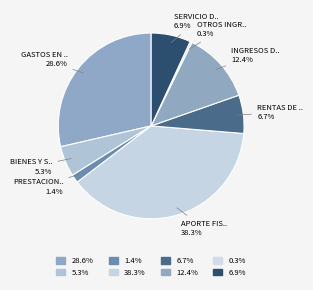

How many segments does this pie chart have?

8